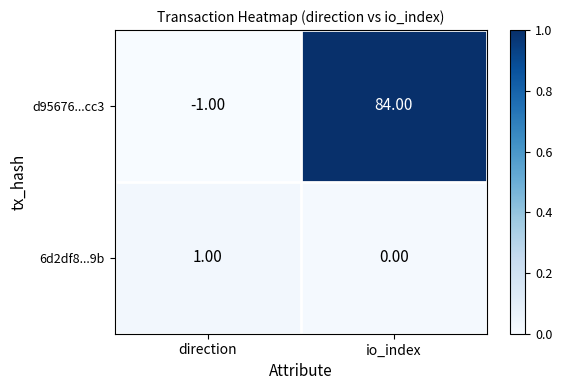

Which category has the highest value in the 6d2df8...9b series?

direction